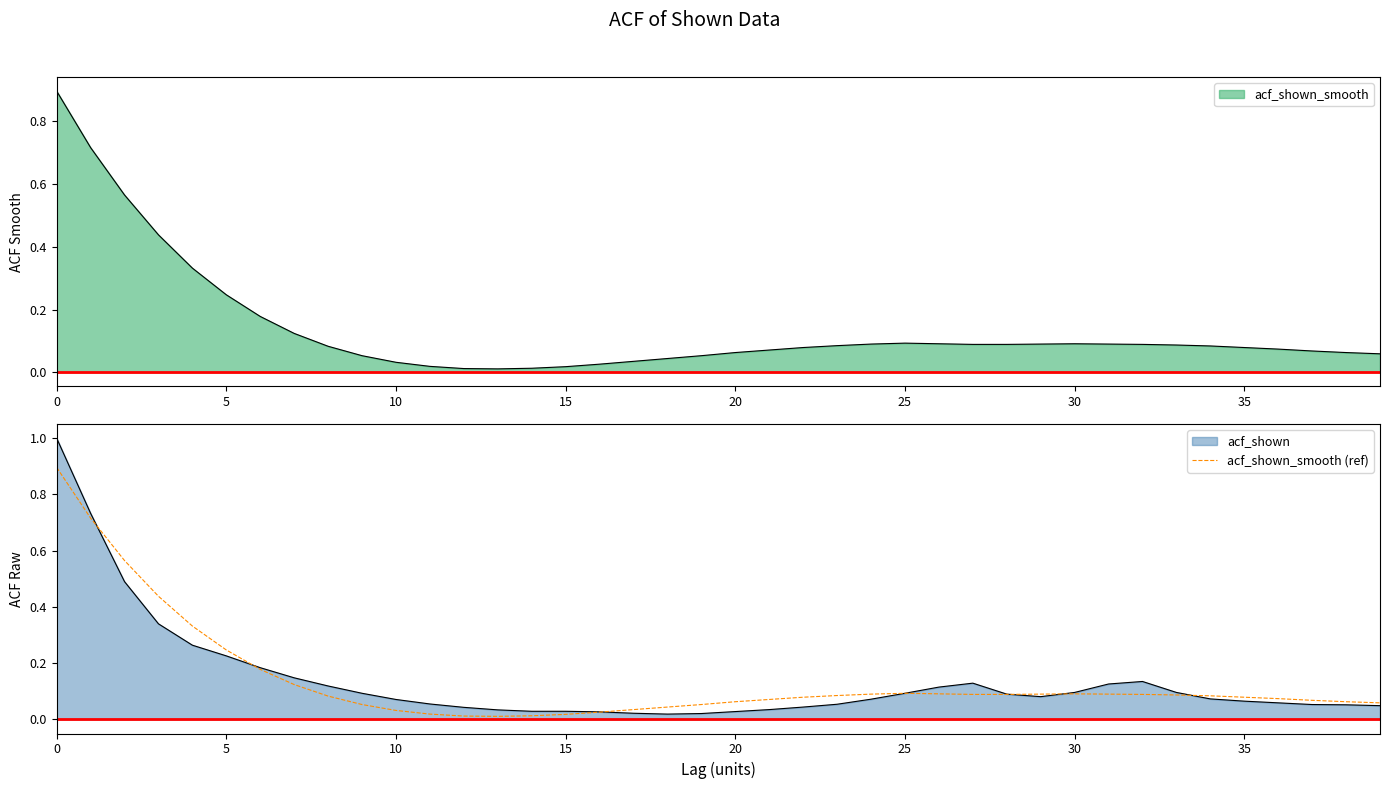

At which category does the data reach its first local valley?

13